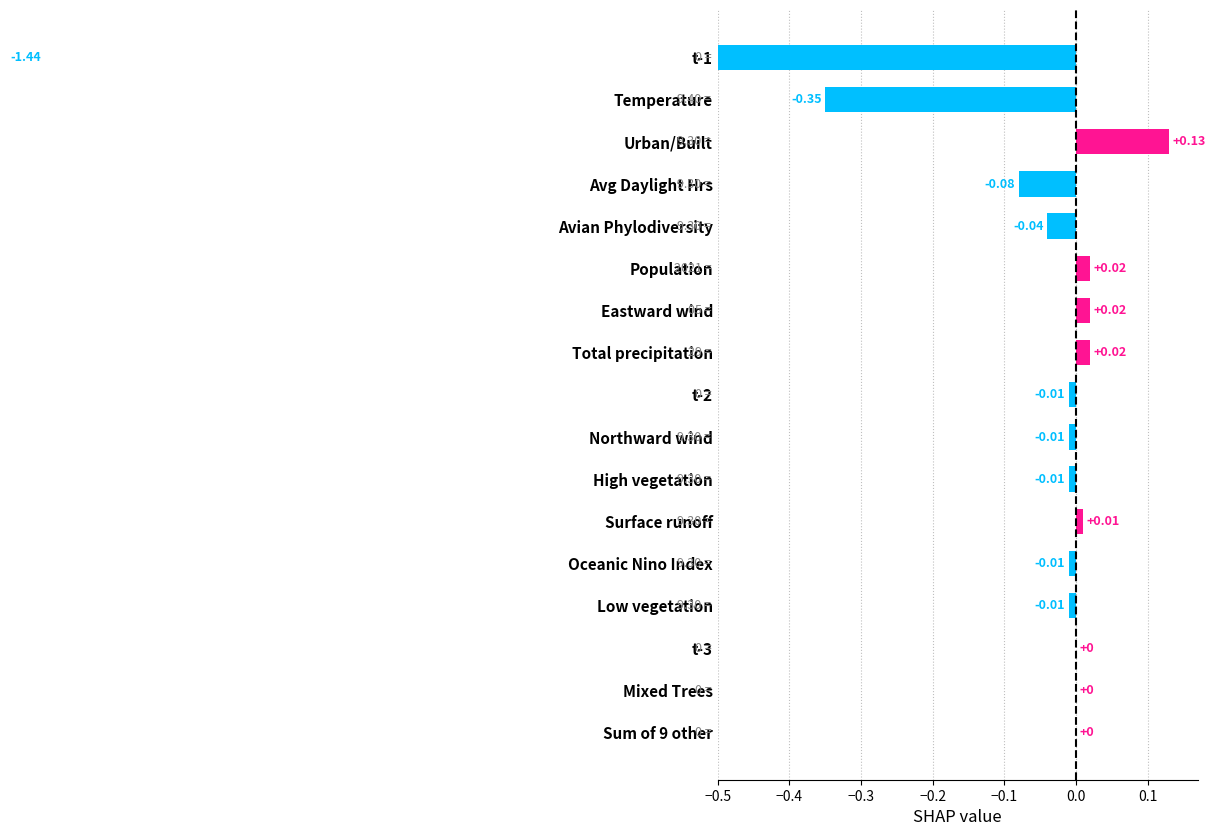

What is the minimum value shown in the chart?

-1.4